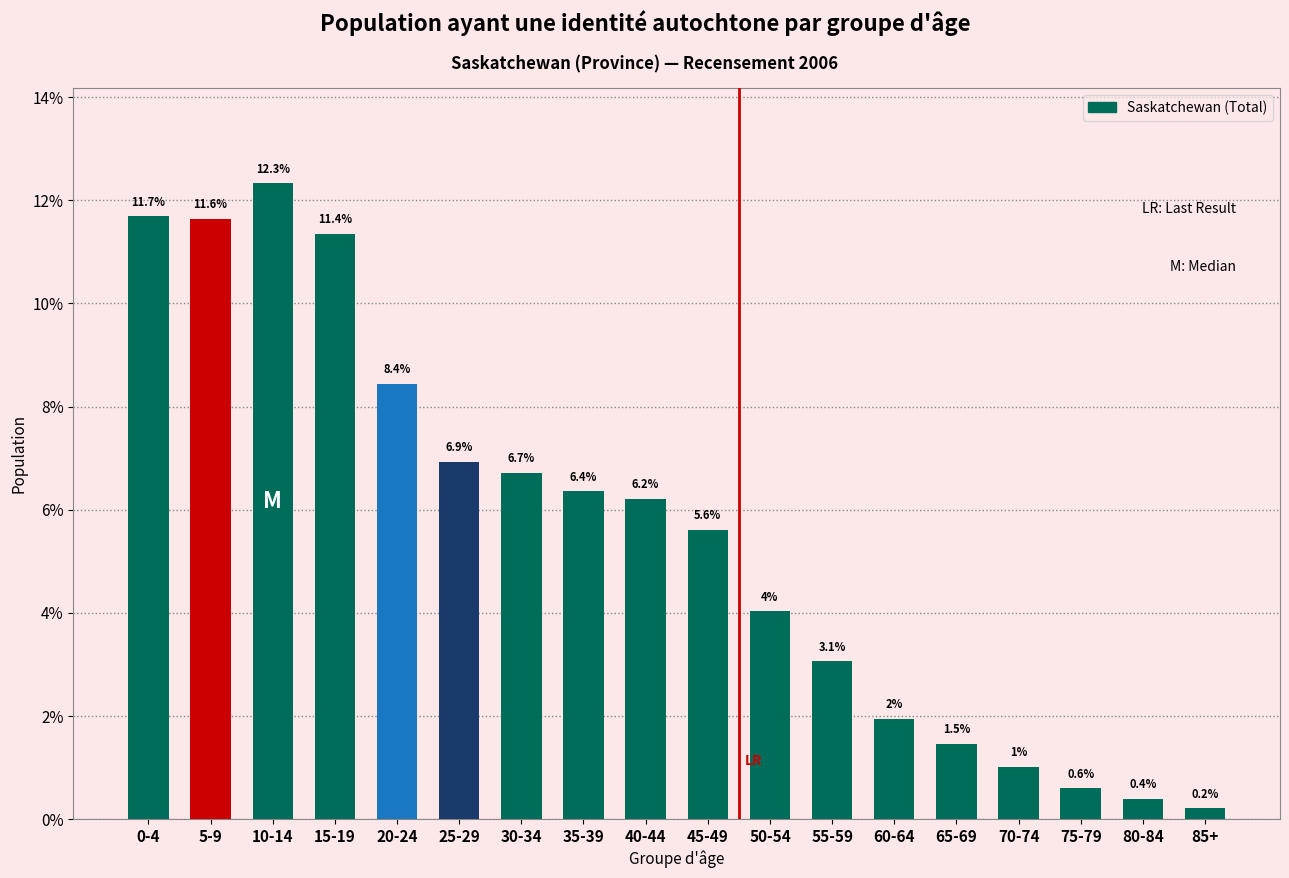

Reading left to right, extract all data points from this chart.

0-4=11.7	5-9=11.6	10-14=12.3	15-19=11.4	20-24=8.4	25-29=6.9	30-34=6.7	35-39=6.4	40-44=6.2	45-49=5.6	50-54=4.0	55-59=3.1	60-64=2.0	65-69=1.5	70-74=1.0	75-79=0.6	80-84=0.4	85+=0.2